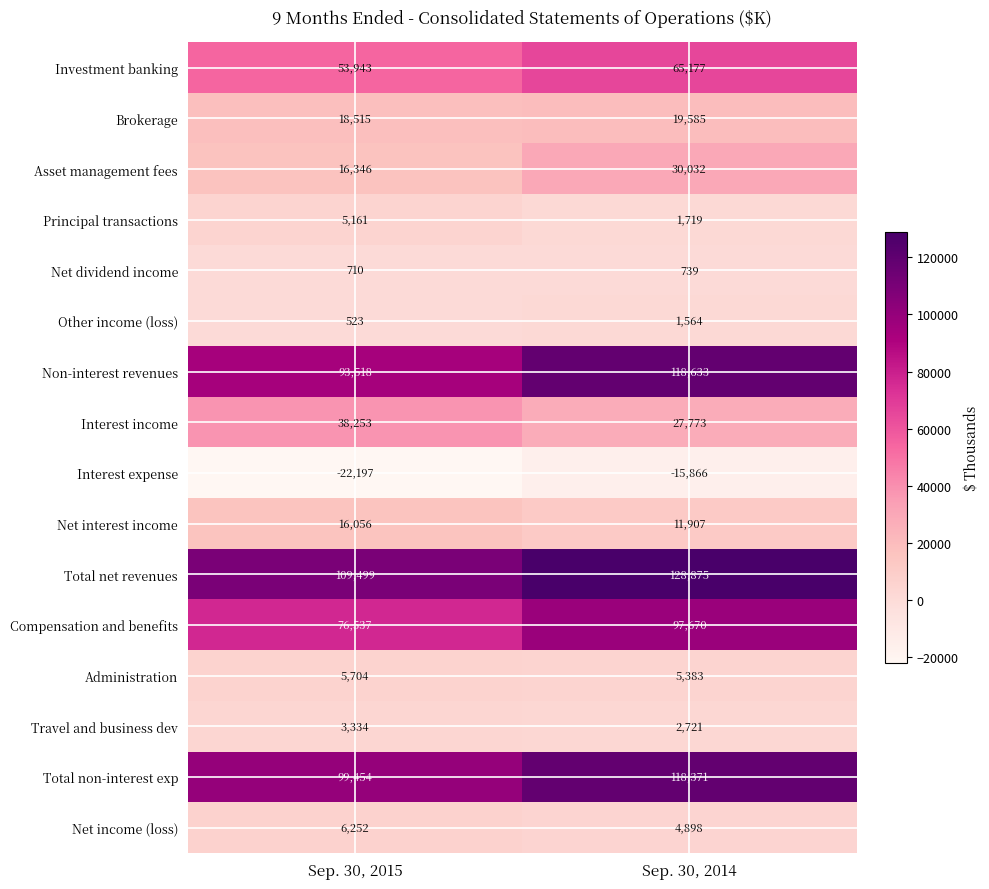

At how many categories does at least one series exceed 32335?

2